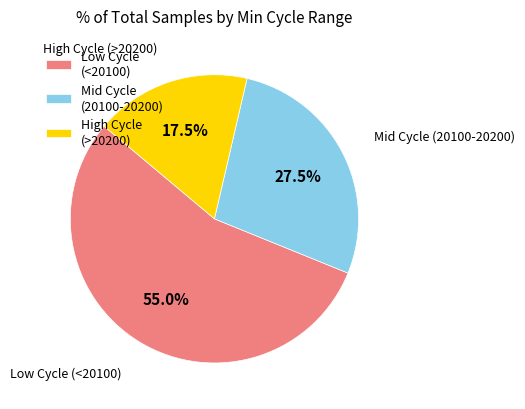

Which slice is the largest?

Low Cycle (<20100)